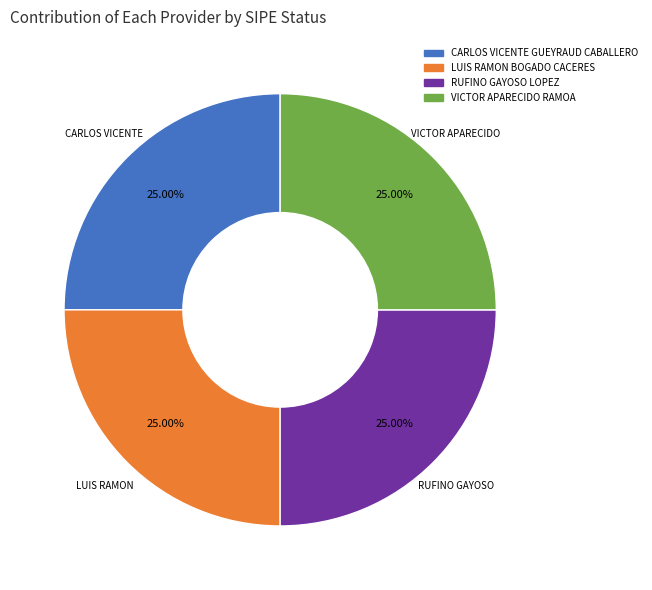

Is there a majority slice in this chart?

No